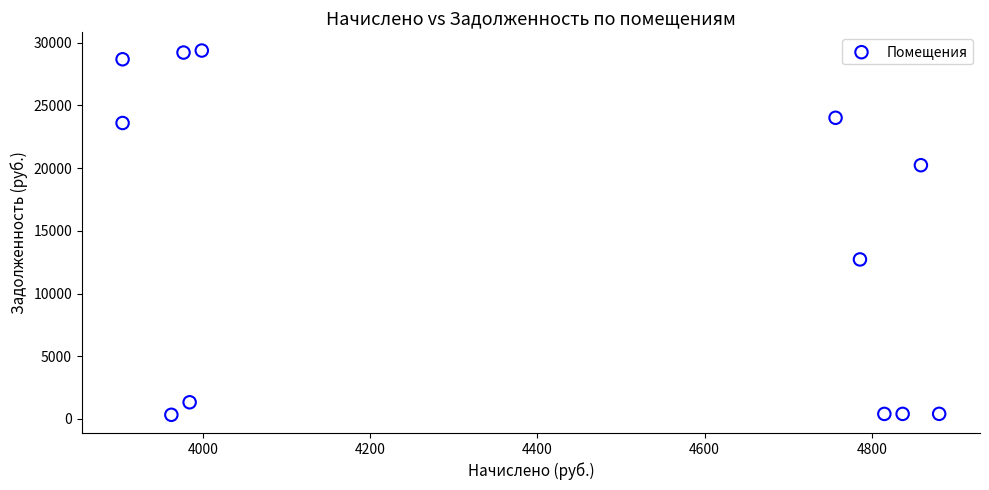

What Y value in the scatter plot is closest to 14854?

12720.6